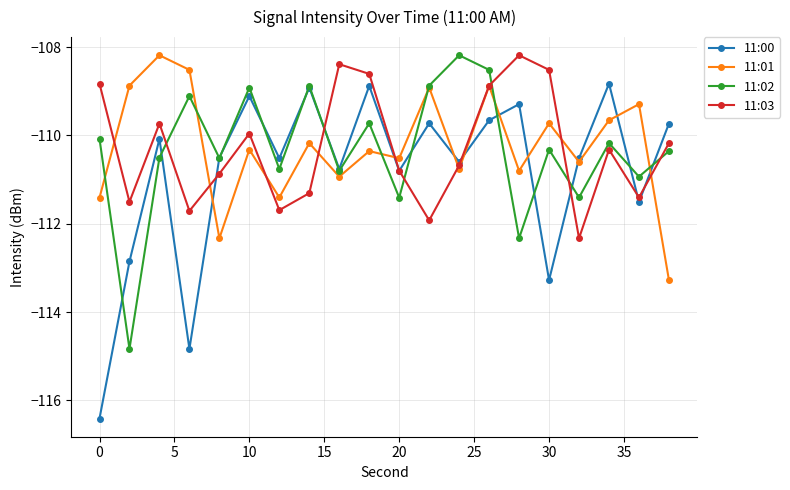

In 11:00, how many points are lower than both neighbors (excluding endpoints)?

7